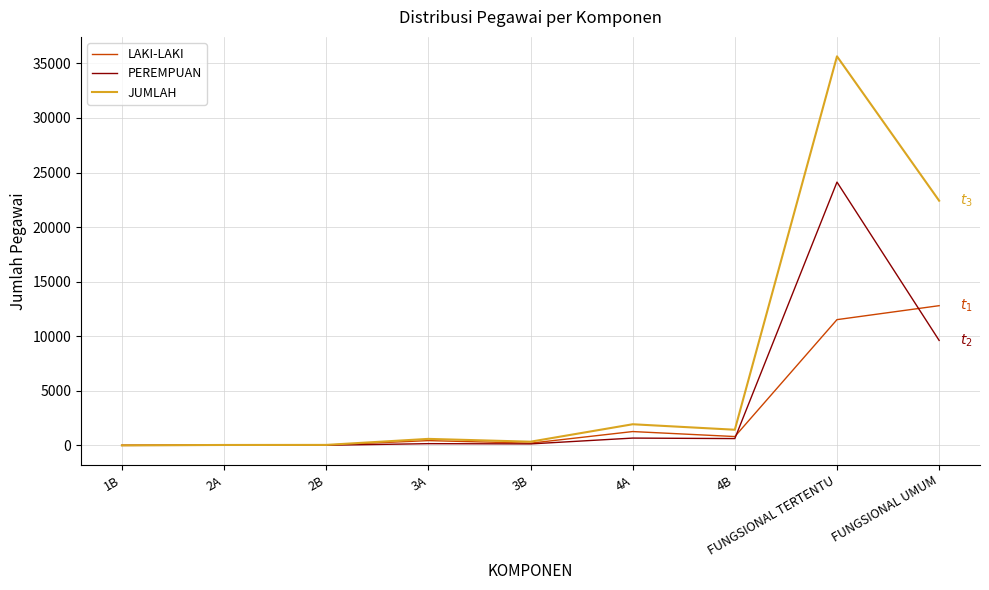

How many lines are shown in the chart?

3